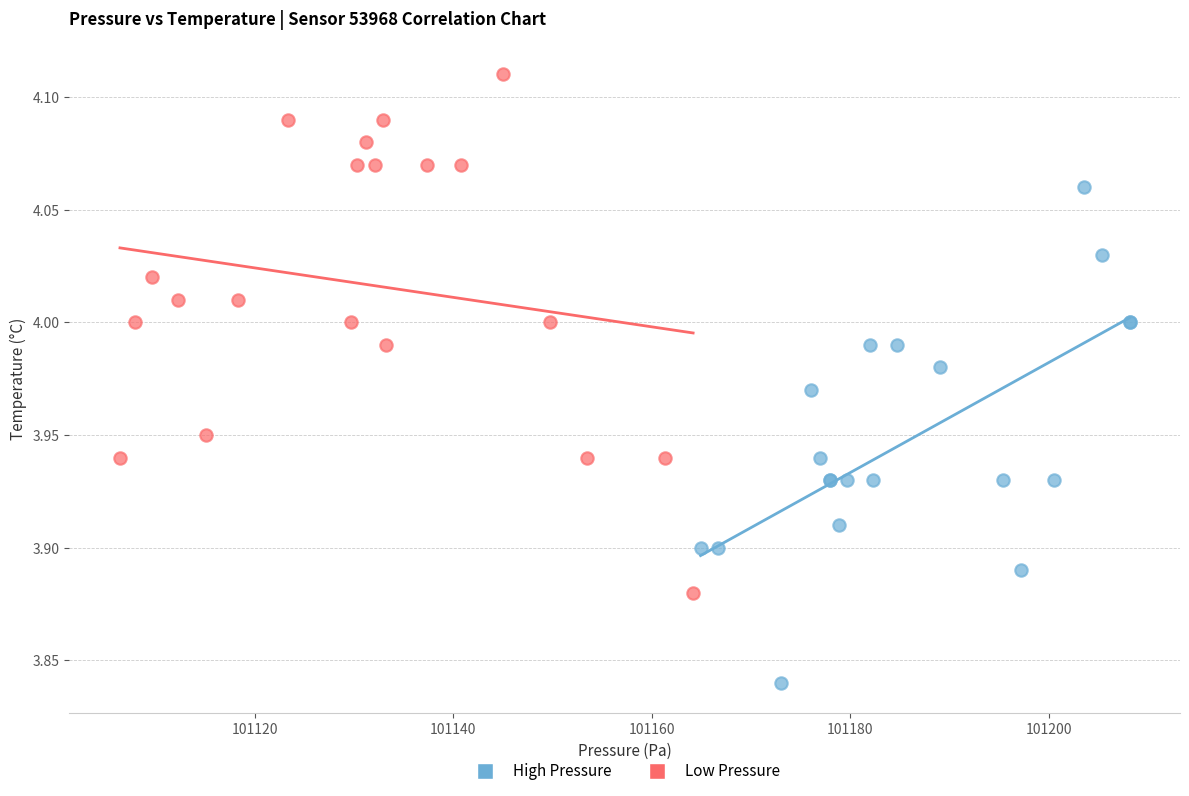

Which series has the largest Y range (max minus min)?

Low Pressure